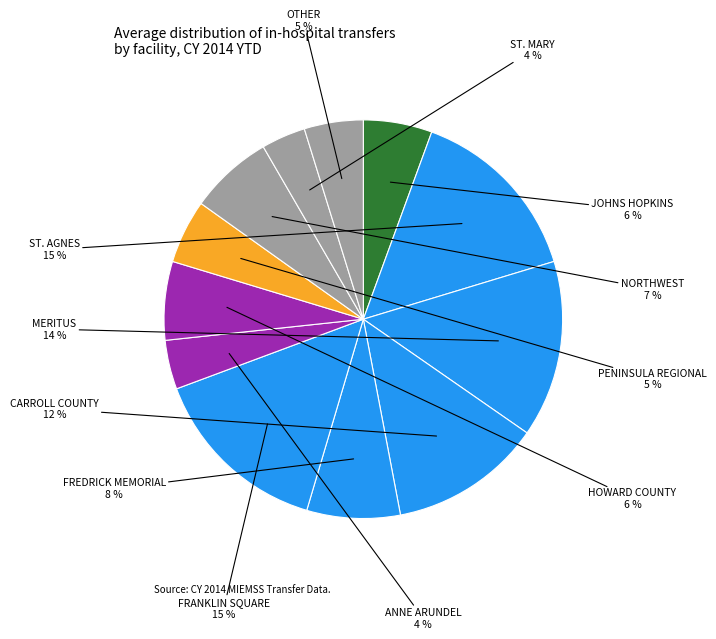

How many slices are in this pie chart?

12